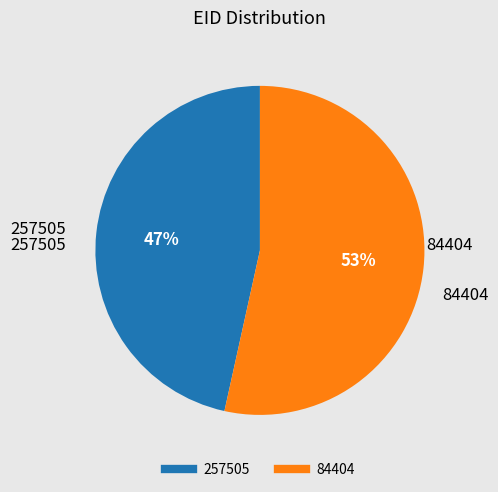

Count the number of slices in the pie.

2